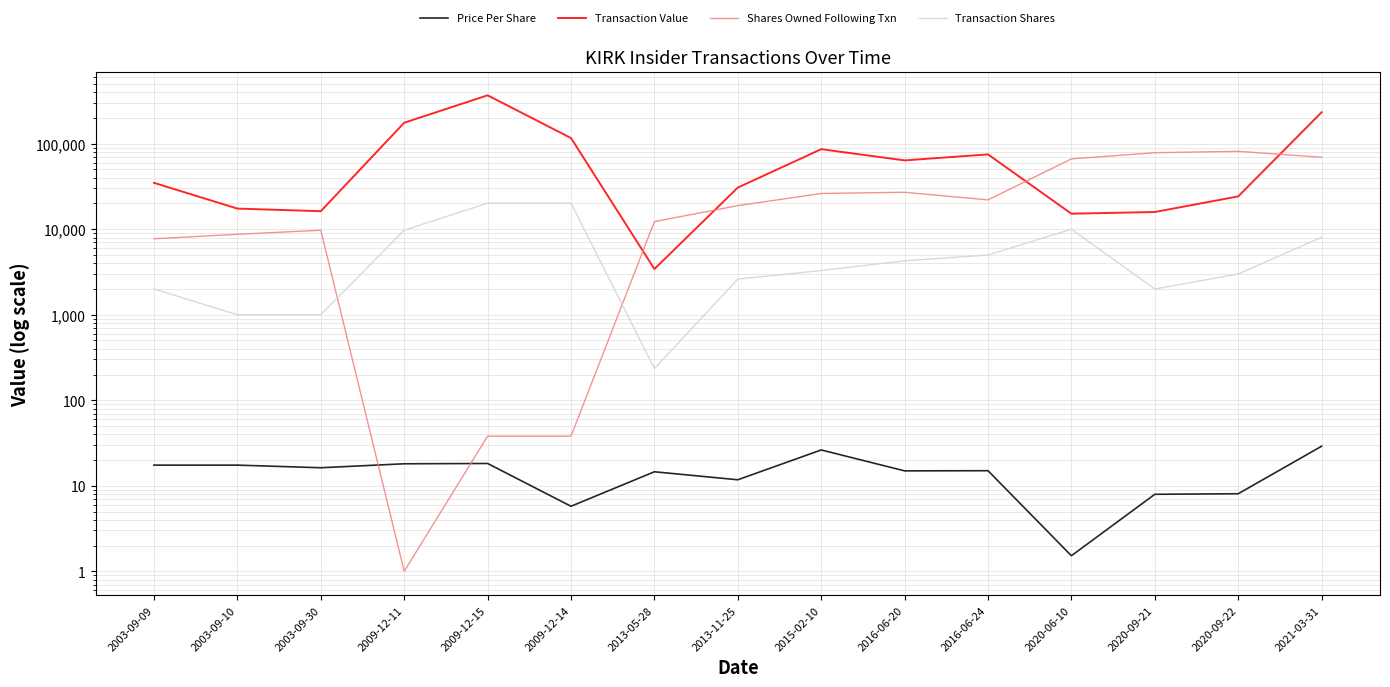

Where does the Transaction Shares series first go above 3291?

2009-12-11